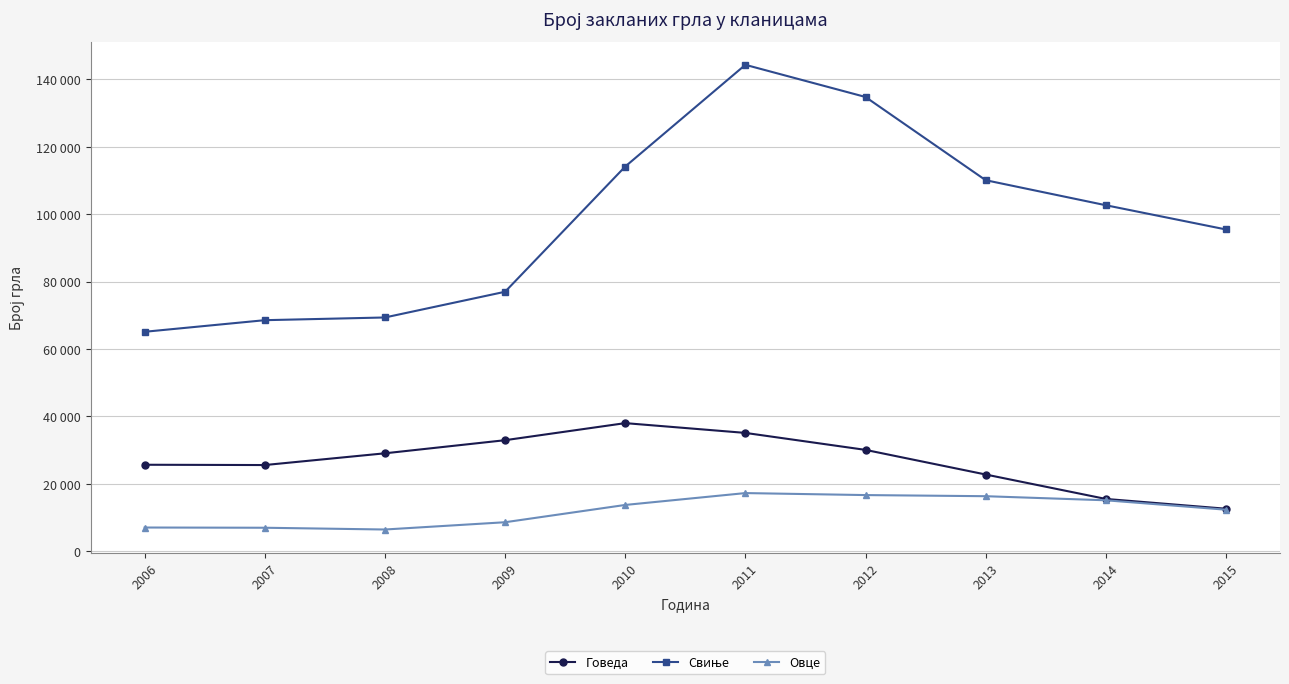

Is this an area chart (filled region under the line)?

No